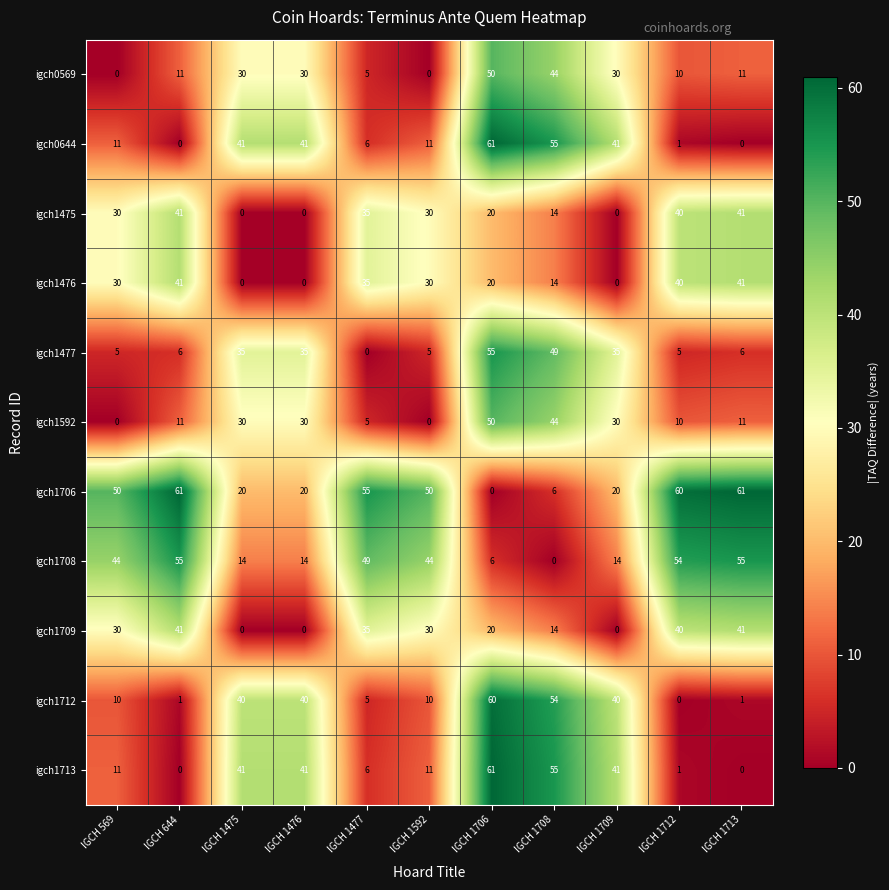

What is the difference between the maximum and minimum values in the igch1477 series?

55